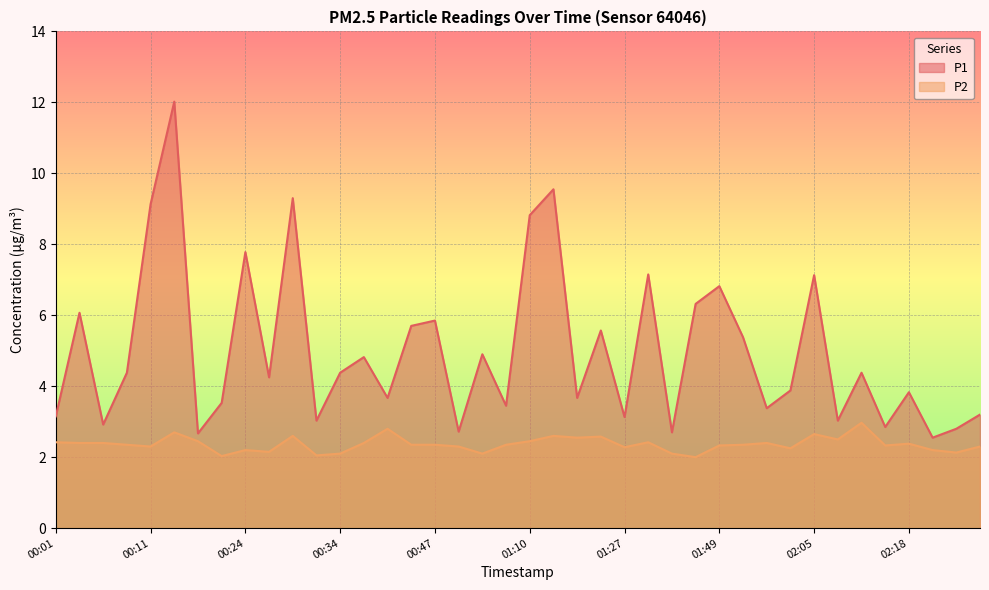

How many lines are shown in the chart?

2